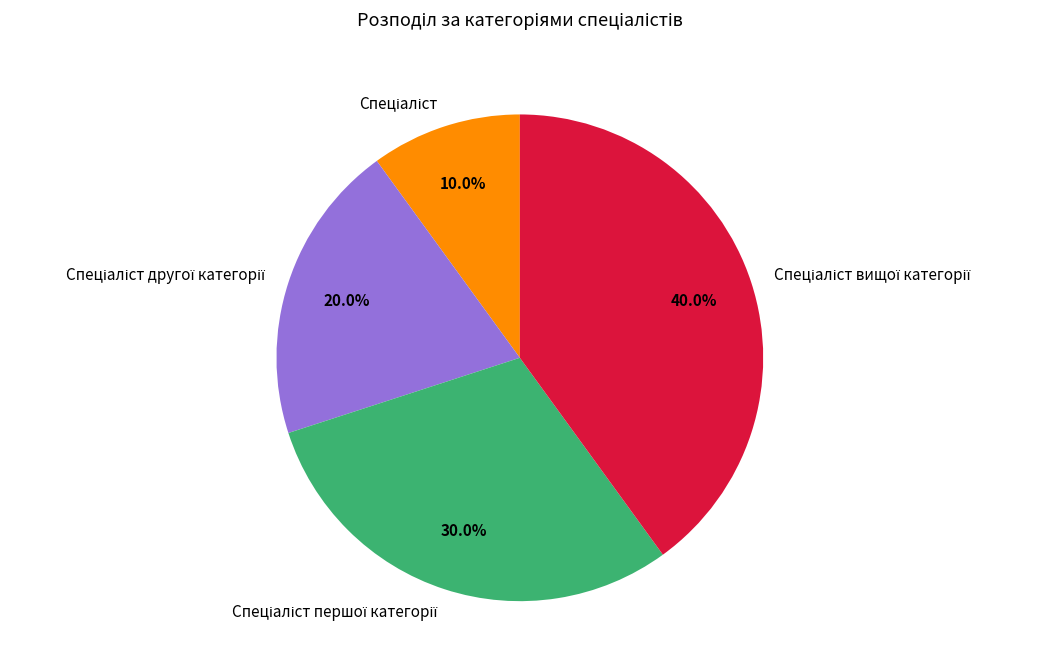

How many slices are in this pie chart?

4